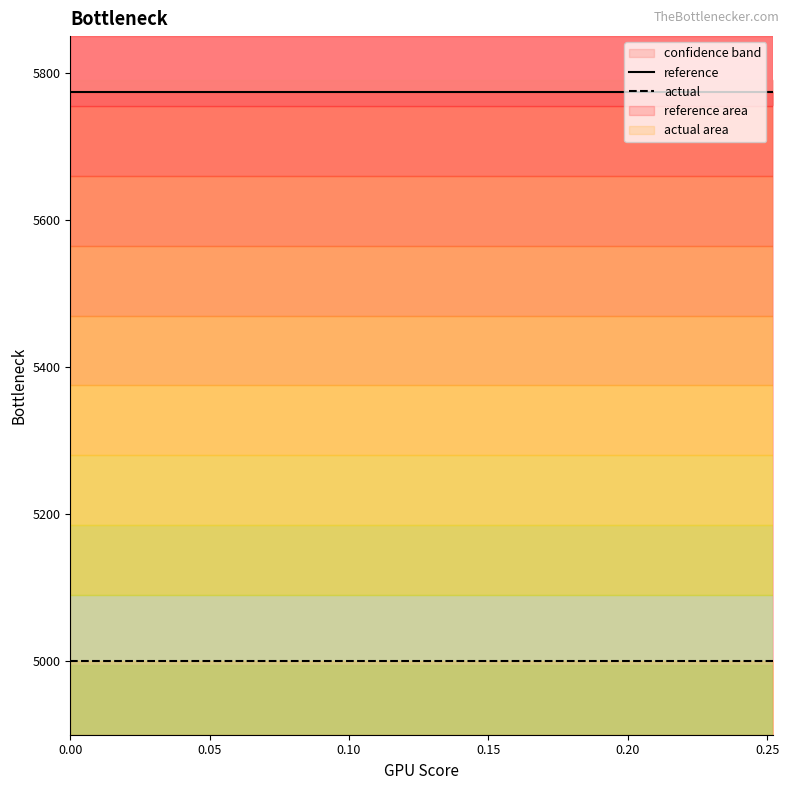

What is the maximum value for reference?

5773.5